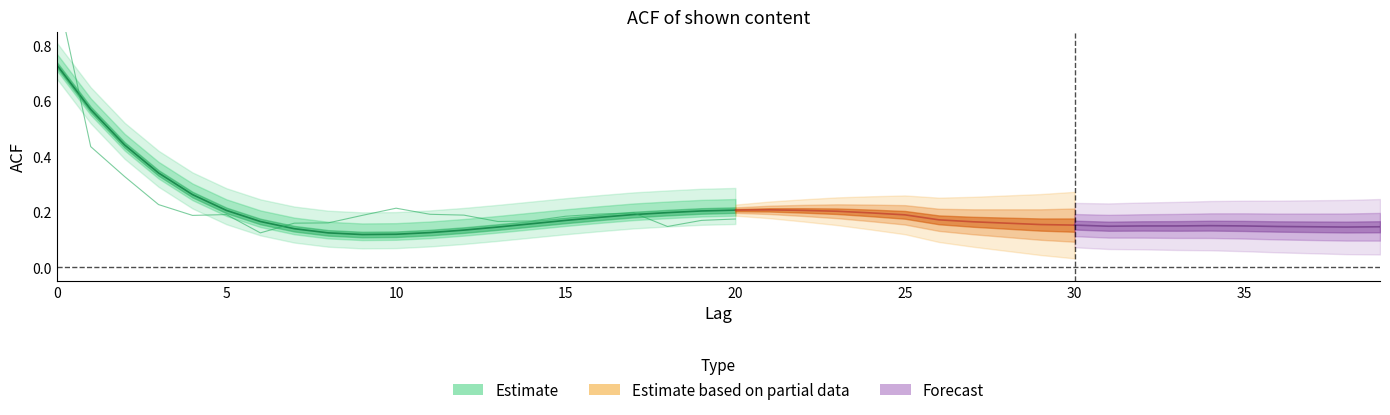

What is the value of the acf_li point at the 23rd from the left?

0.2